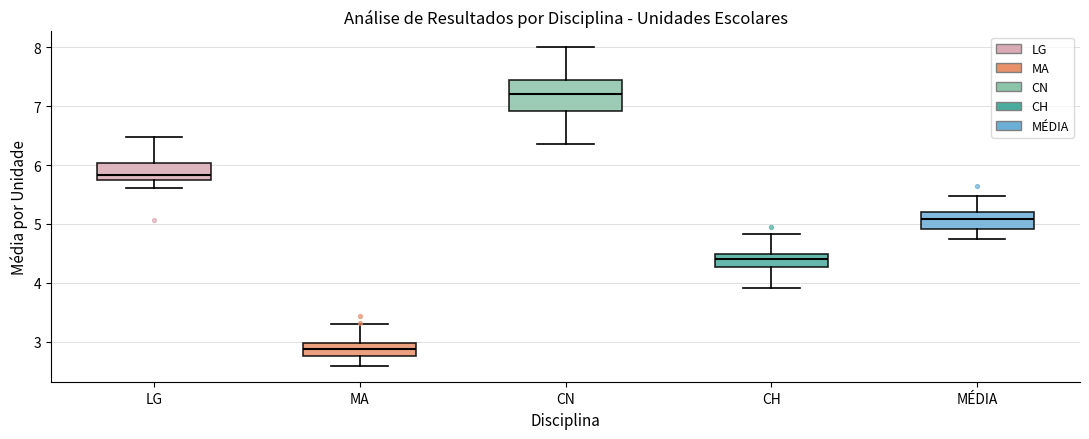

Which box is the tallest, from its lower edge to its upper edge?

CN